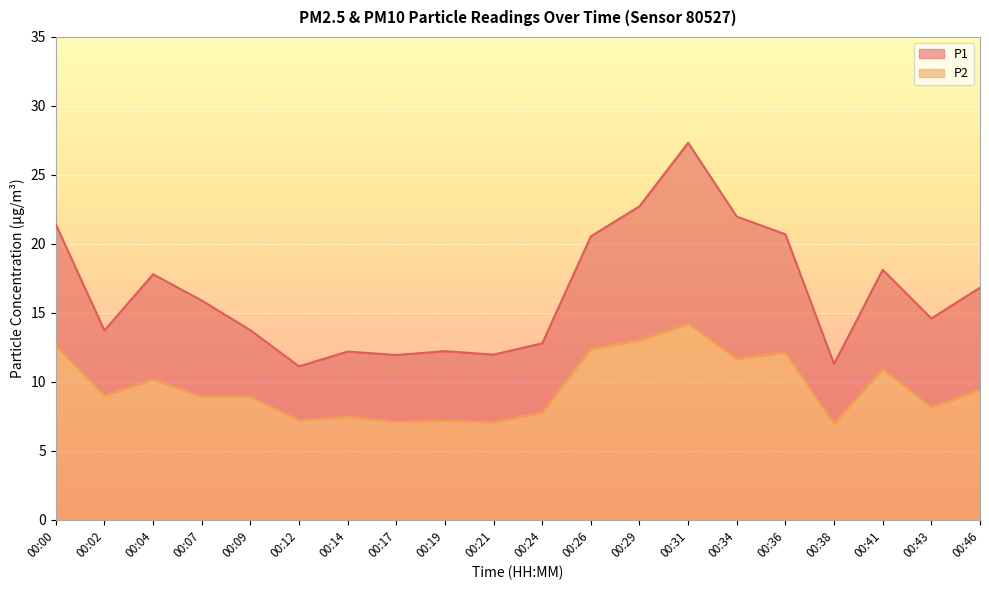

Where is the first local maximum for P2?

00:04